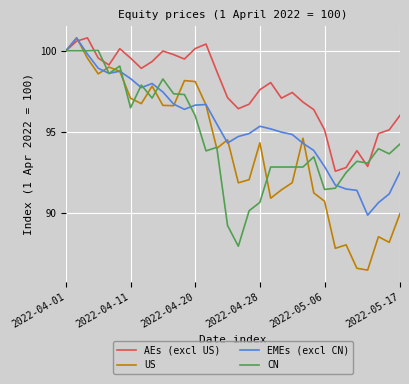

List the series in order of their overall mean, highest first.

AEs (excl US), EMEs (excl CN), CN, US